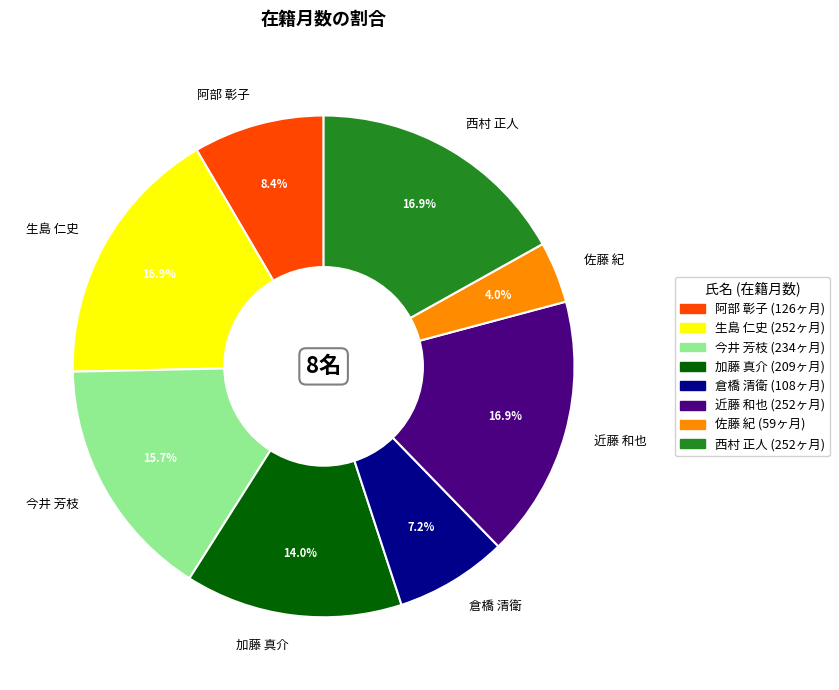

How many slices are in this pie chart?

8